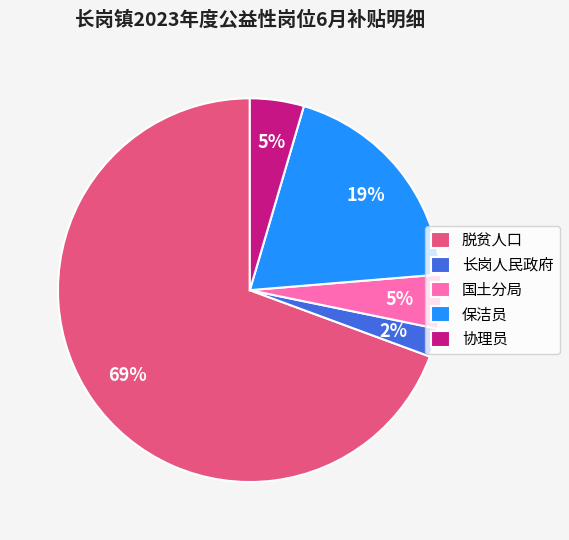

True or false: 国土分局 accounts for 13% of the total.

False